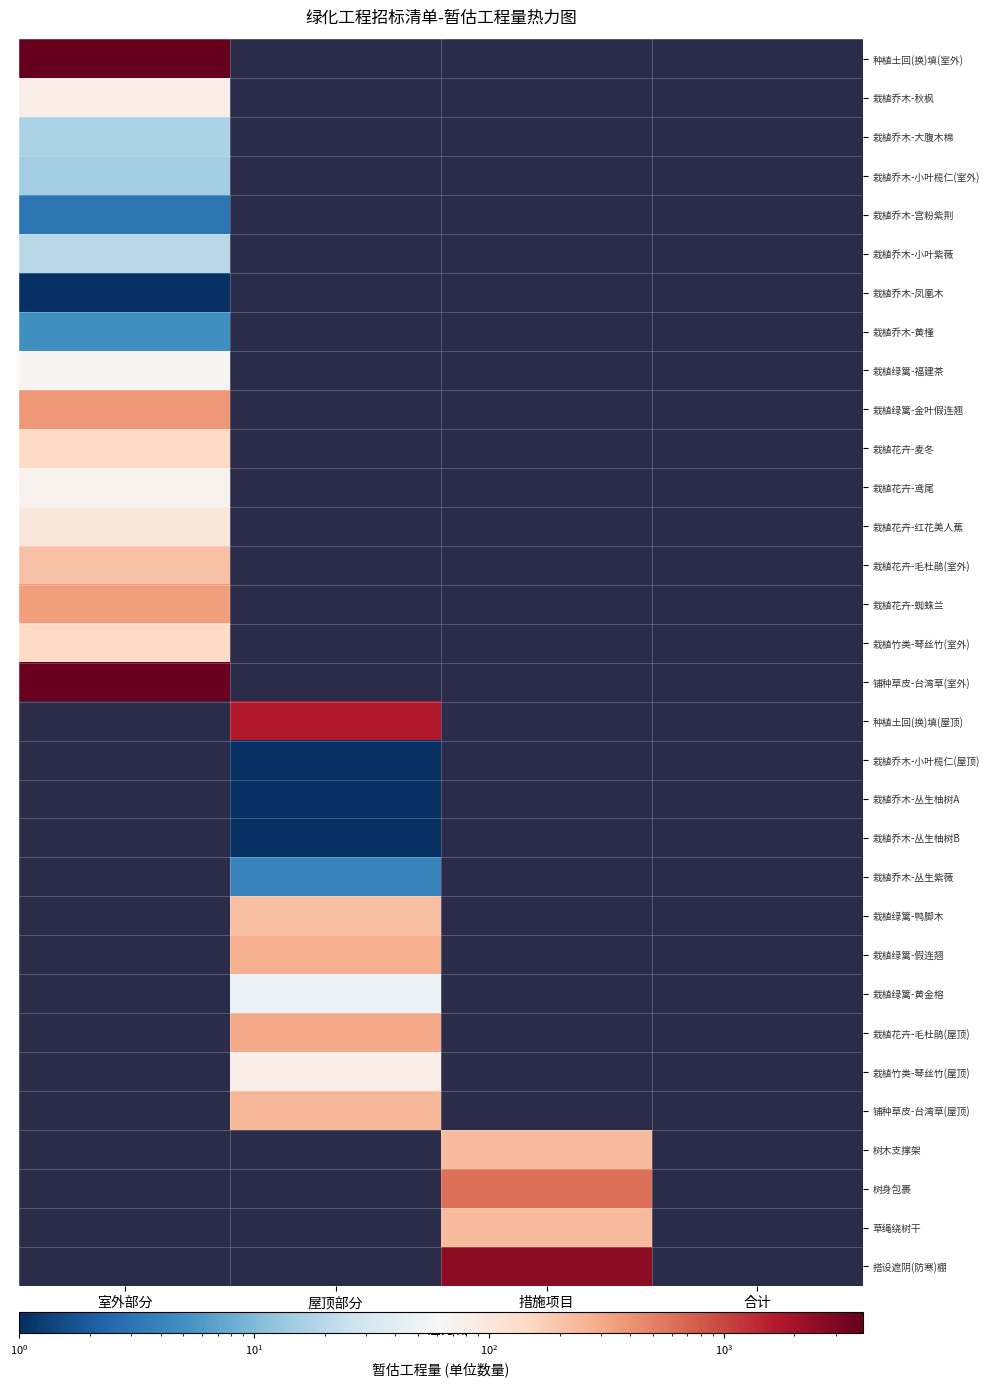

Rank the series by their maximum value, from lowest to highest.

栽植乔木-凤凰木, 栽植乔木-宫粉紫荆, 栽植乔木-黄槿, 栽植乔木-小叶榄仁(室外), 栽植乔木-大腹木棉, 栽植乔木-小叶紫薇, 栽植绿篱-福建茶, 栽植花卉-鸢尾, 栽植乔木-秋枫, 栽植花卉-红花美人蕉, 栽植花卉-麦冬, 栽植竹类-琴丝竹(室外), 栽植花卉-毛杜鹃(室外), 栽植花卉-蜘蛛兰, 栽植绿篱-金叶假连翘, 铺种草皮-台湾草(室外), 种植土回(换)填(室外), 种植土回(换)填(屋顶), 栽植乔木-小叶榄仁(屋顶), 栽植乔木-丛生柚树A, 栽植乔木-丛生柚树B, 栽植乔木-丛生紫薇, 栽植绿篱-鸭脚木, 栽植绿篱-假连翘, 栽植绿篱-黄金榕, 栽植花卉-毛杜鹃(屋顶), 栽植竹类-琴丝竹(屋顶), 铺种草皮-台湾草(屋顶), 树木支撑架, 树身包裹, 草绳绕树干, 搭设遮阴(防寒)棚